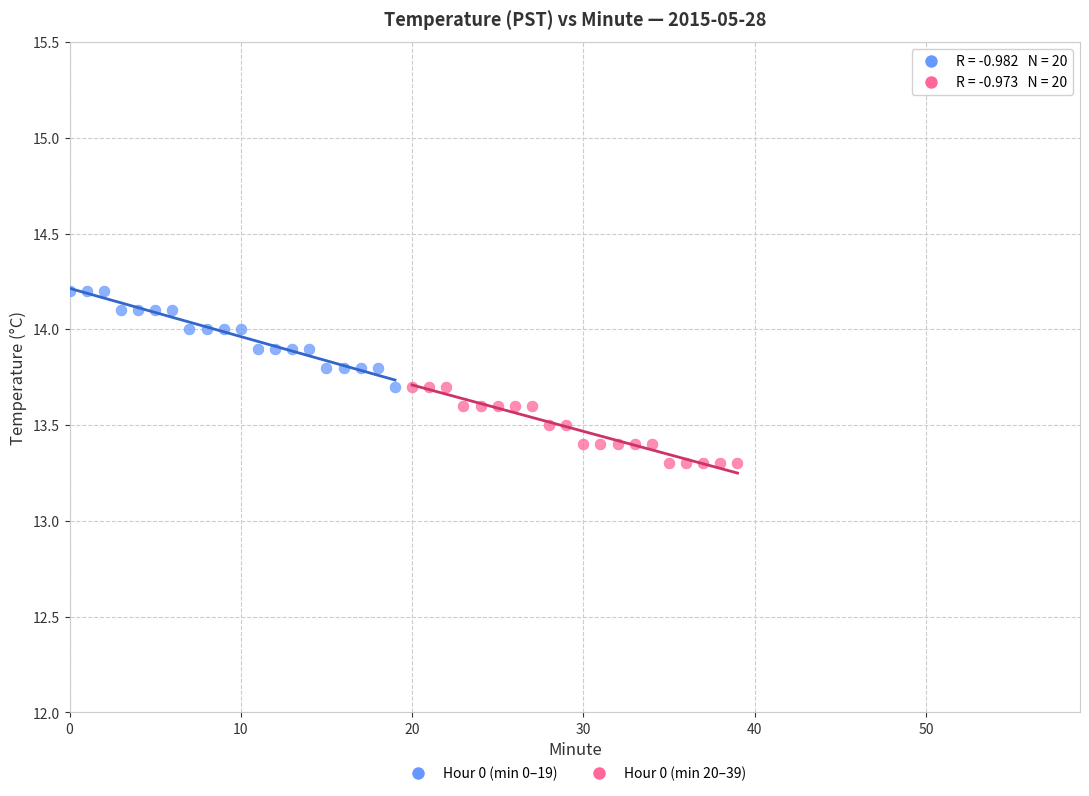

Which series reaches the minimum Y coordinate?

Hour 0 (min 20–39)